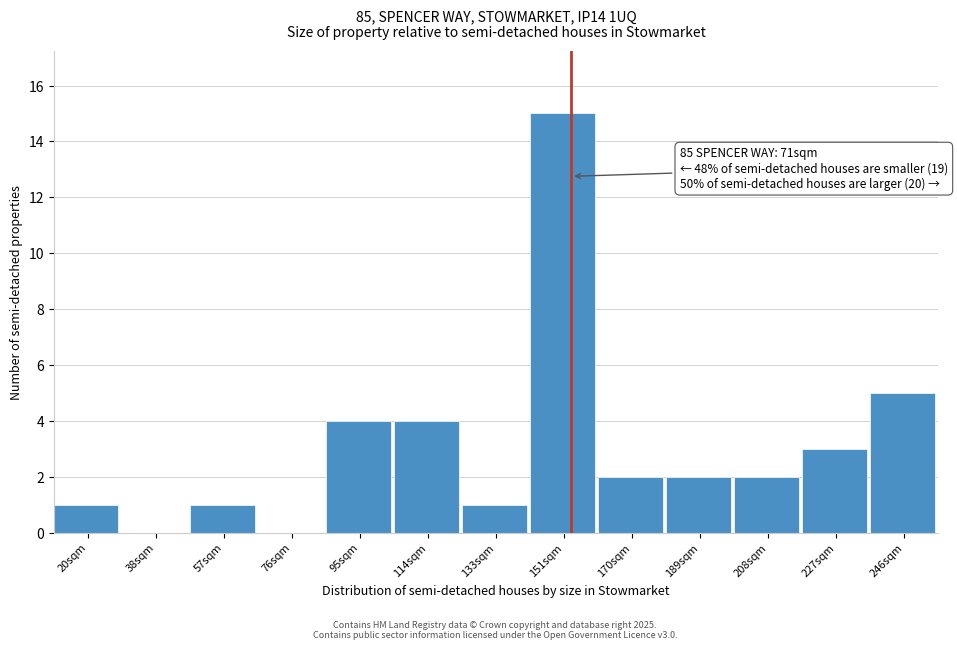

Reading left to right, list all the values displayed in this chart.

20sqm=1	38sqm=0	57sqm=1	76sqm=0	95sqm=4	114sqm=4	133sqm=1	151sqm=15	170sqm=2	189sqm=2	208sqm=2	227sqm=3	246sqm=5